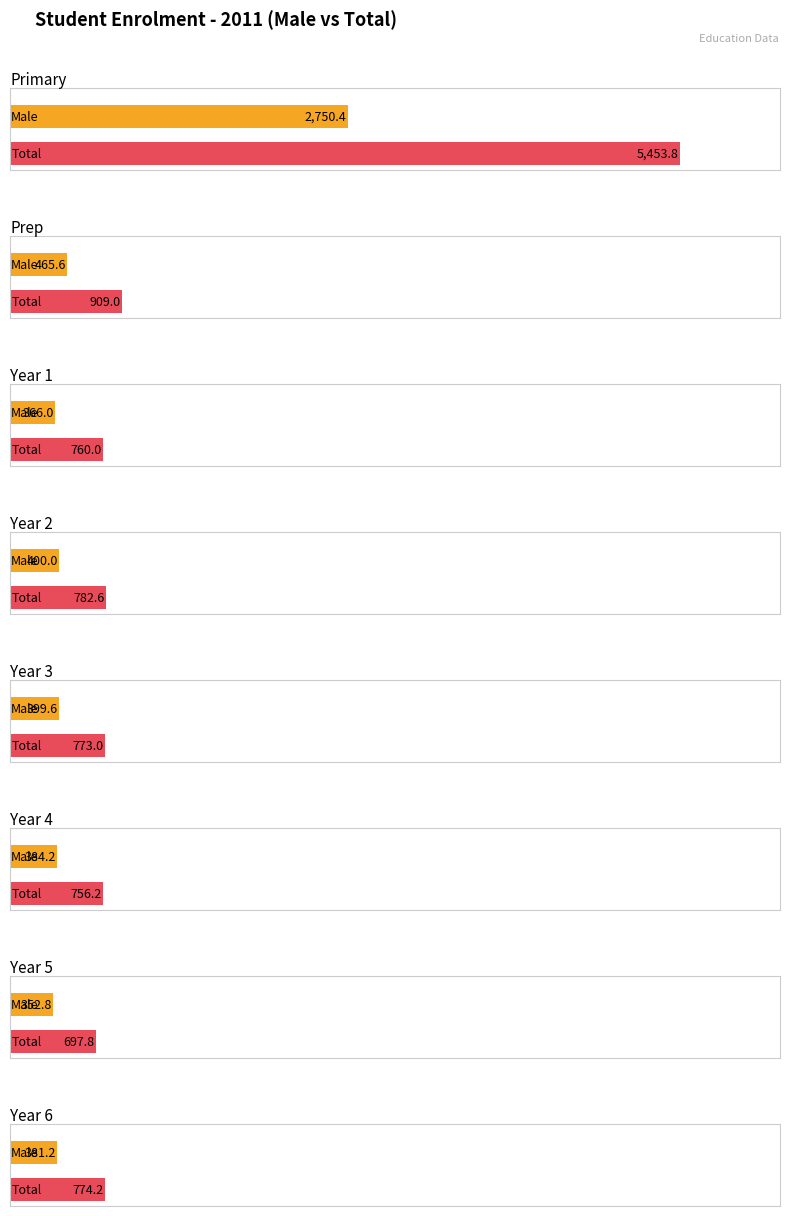

What is the label of the 6th bar from the left?

Year 4